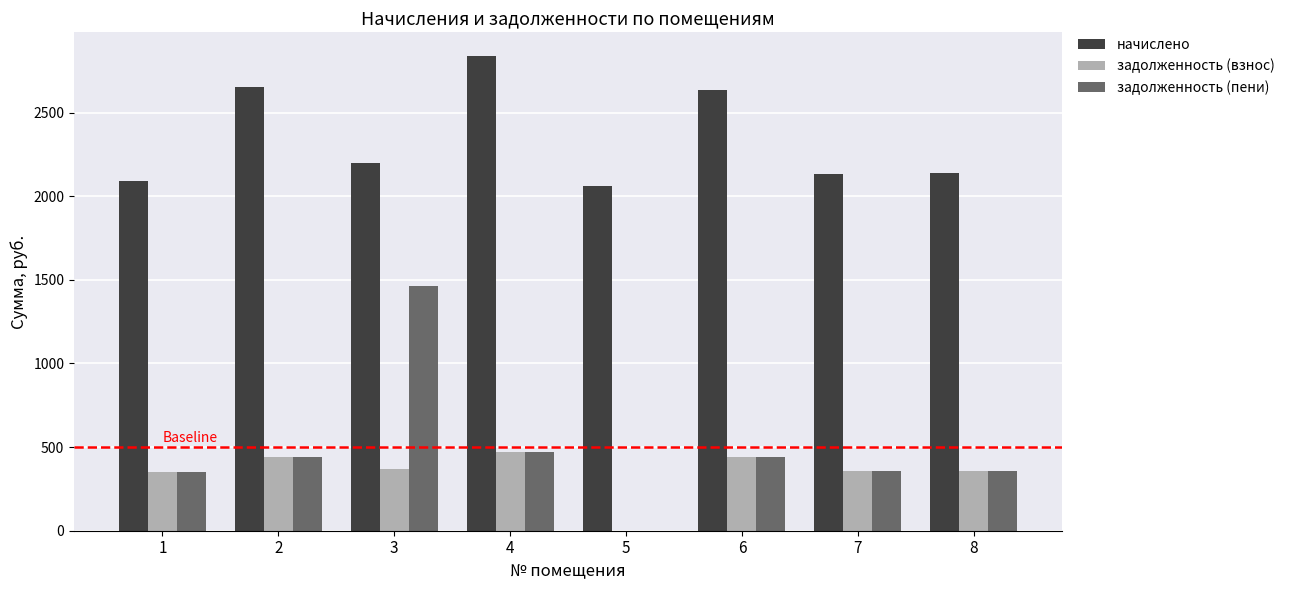

What is the total value across all series at 7?

2840.0